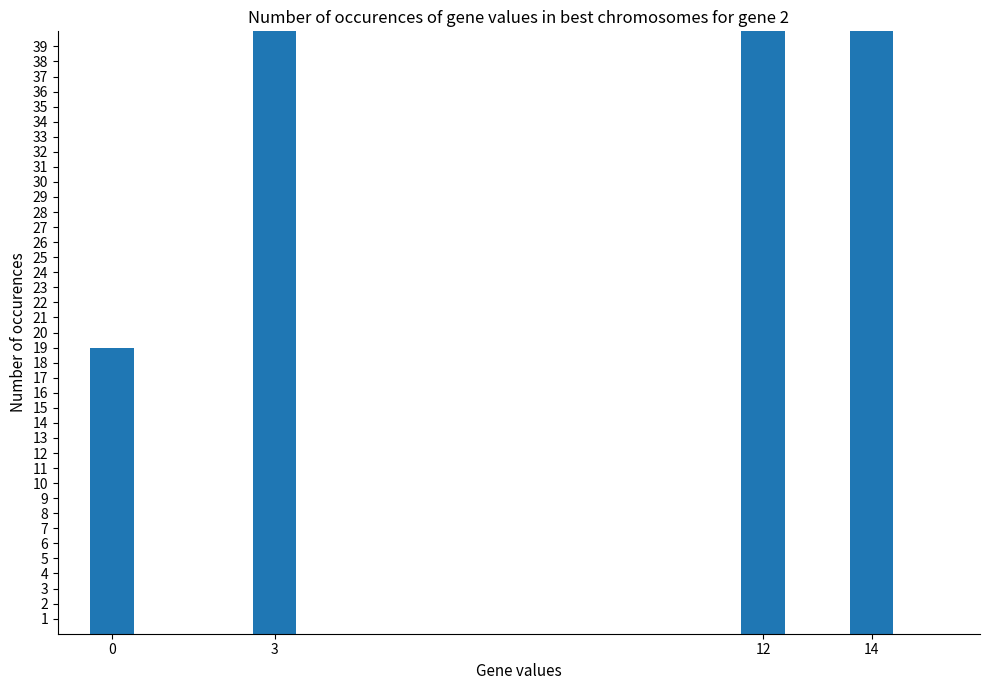

List the labels in order of value, largest first.

14, 12, 3, 0